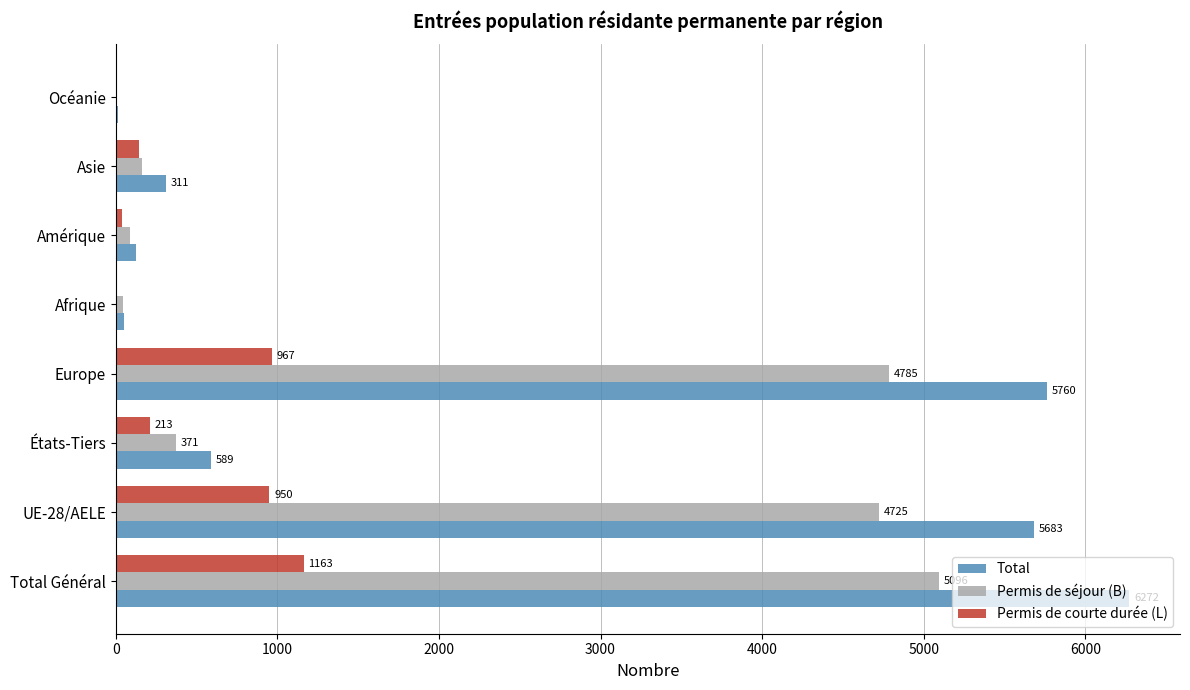

How many series are shown in this chart?

3